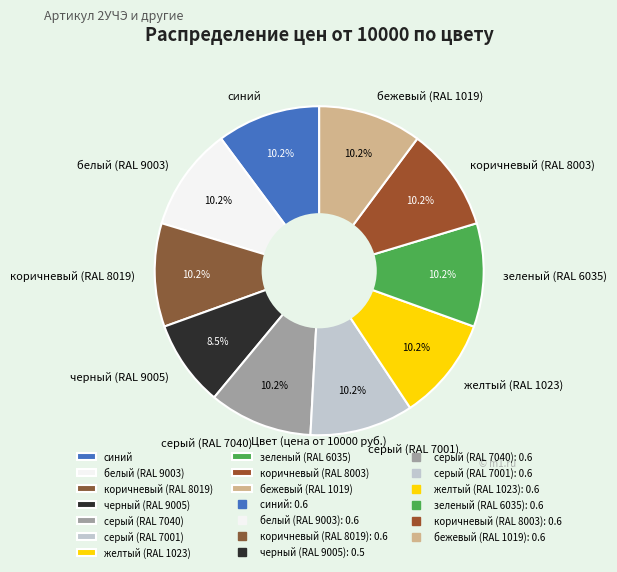

True or false: белый (RAL 9003) accounts for 1% of the total.

False